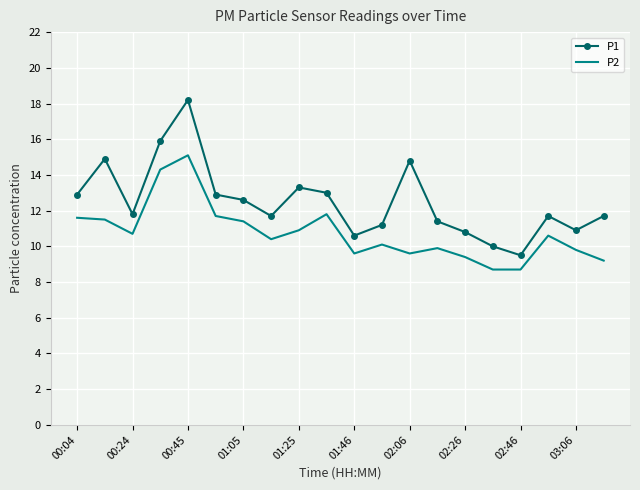

True or false: P1 and P2 cross at least once.

False